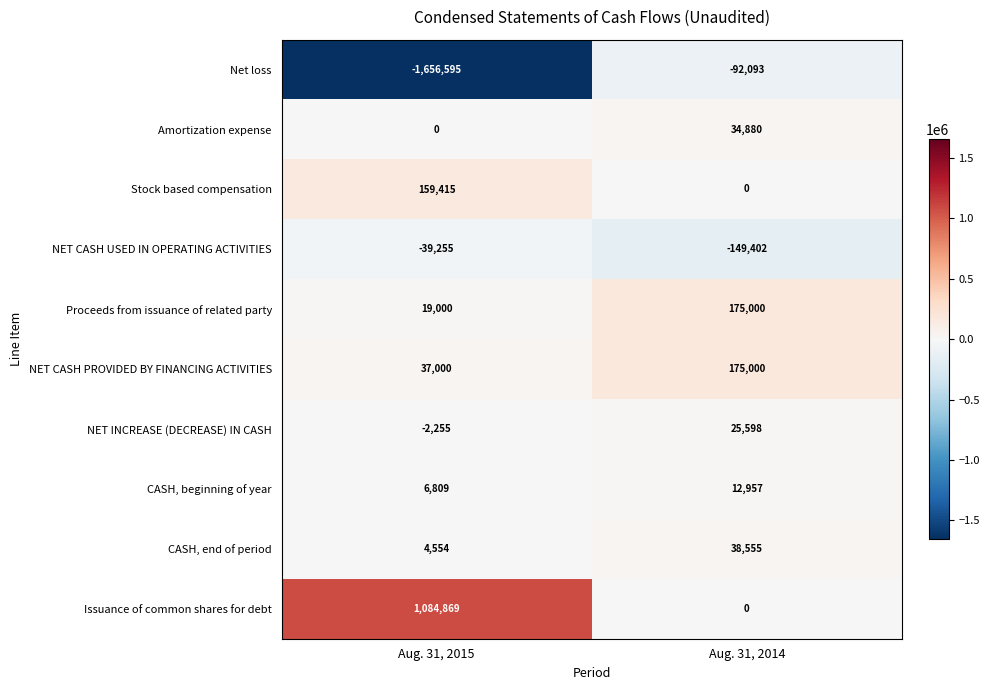

Is it true that NET CASH USED IN OPERATING ACTIVITIES equals -9546 at Aug. 31, 2015?

False